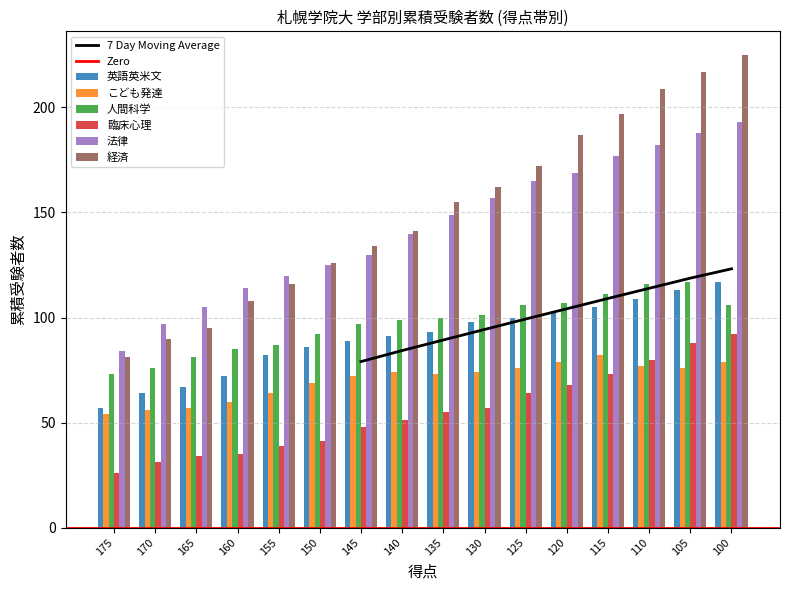

The 英語英米文 series shows 146 at 145. True or false?

False